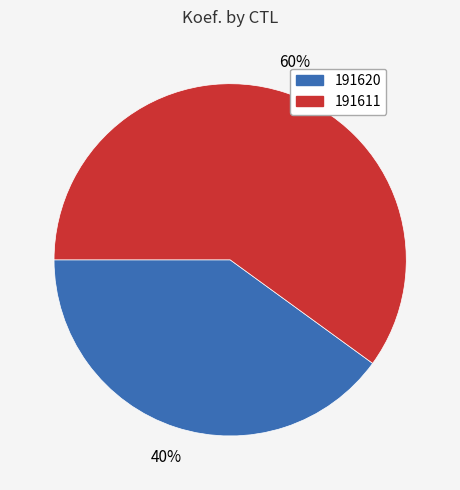

How many slices are in this pie chart?

2